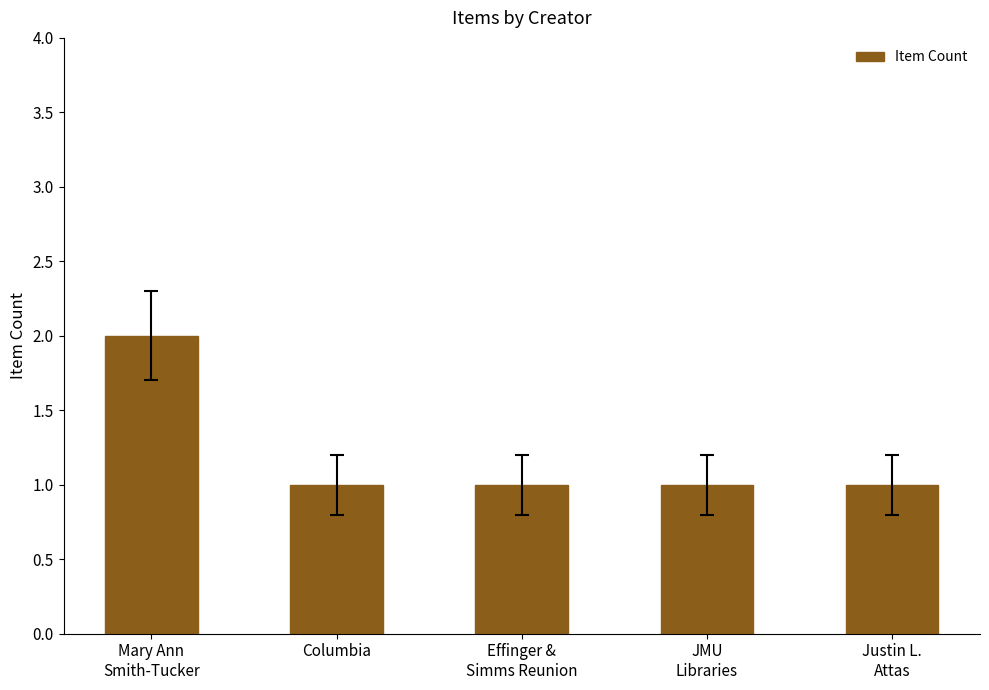

What is the sum of all values?

6